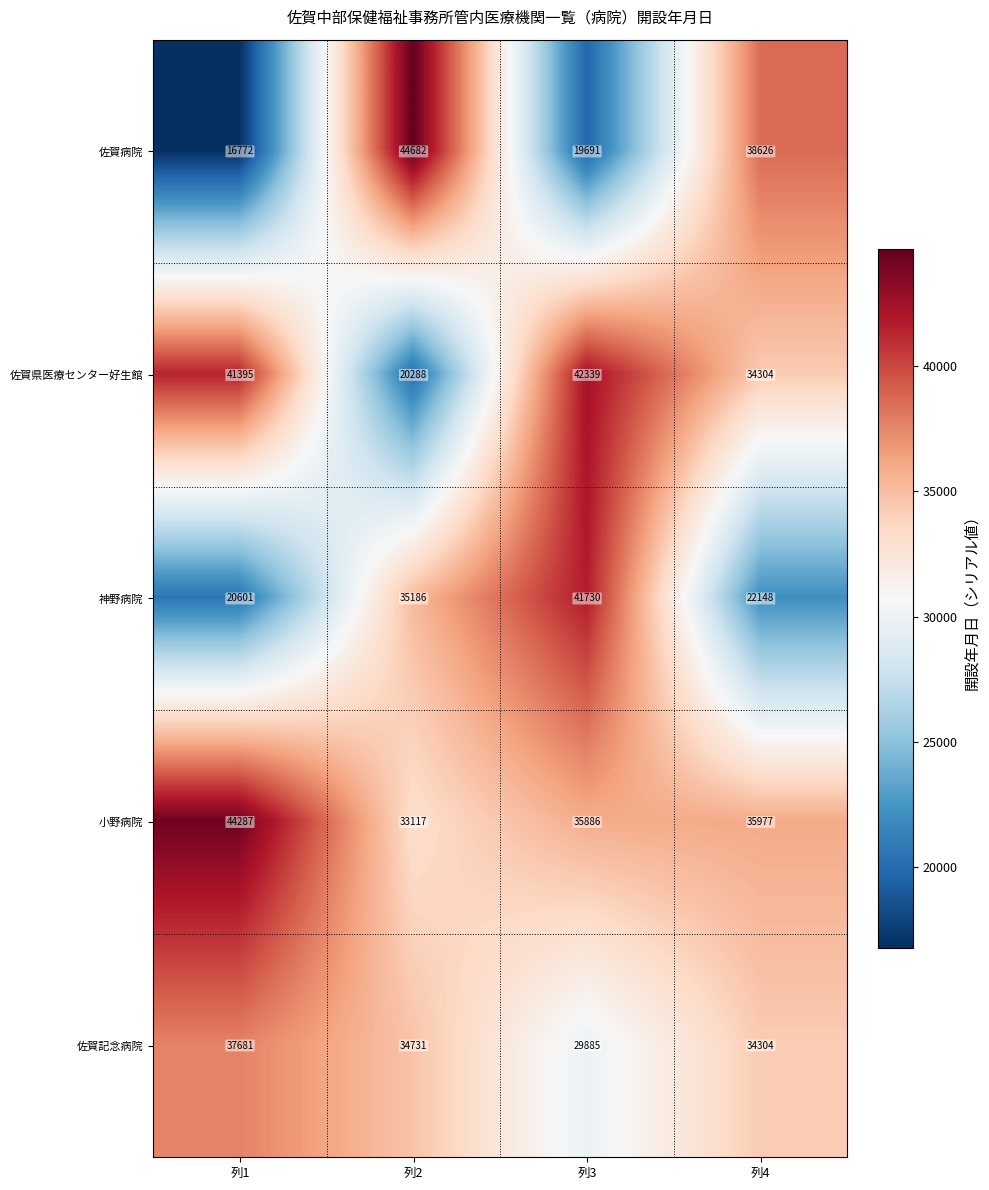

Reading left to right, extract all data points from this chart.

佐賀病院: 16772	44682	19691	38626
佐賀県医療センター好生館: 41395	20288	42339	34304
神野病院: 20601	35186	41730	22148
小野病院: 44287	33117	35886	35977
佐賀記念病院: 37681	34731	29885	34304